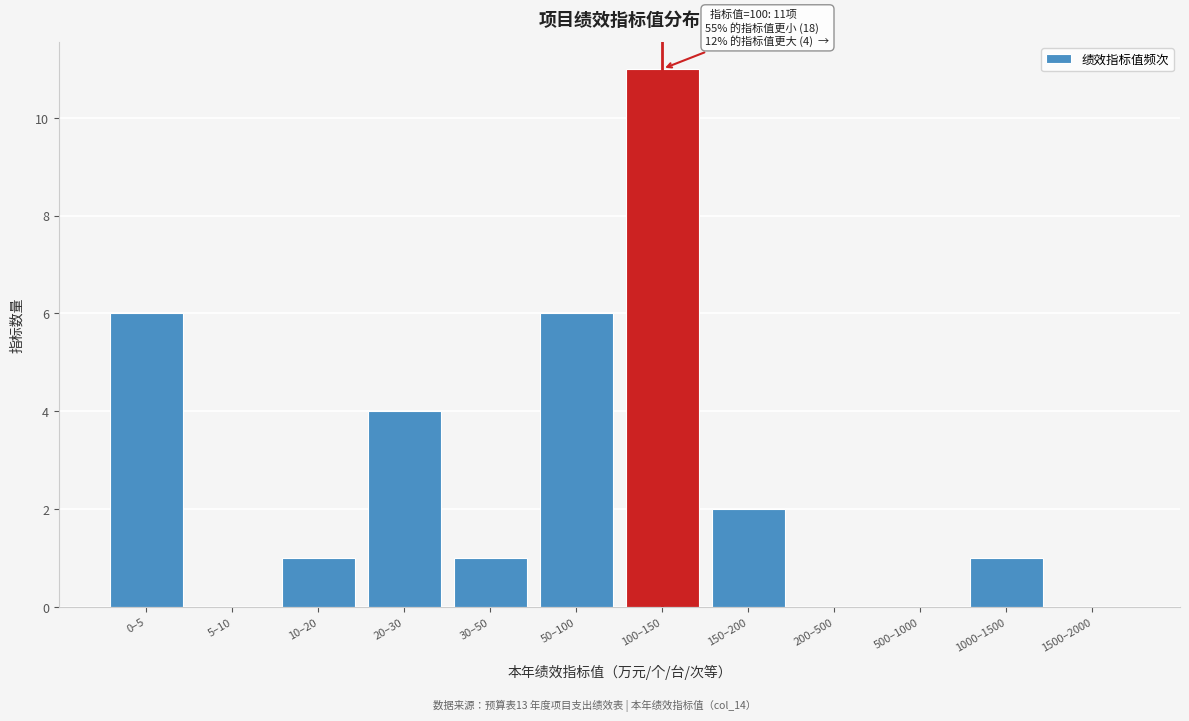

Reading right to left, extract all data points from this chart.

1500–2000=0	1000–1500=1	500–1000=0	200–500=0	150–200=2	100–150=11	50–100=6	30–50=1	20–30=4	10–20=1	5–10=0	0–5=6